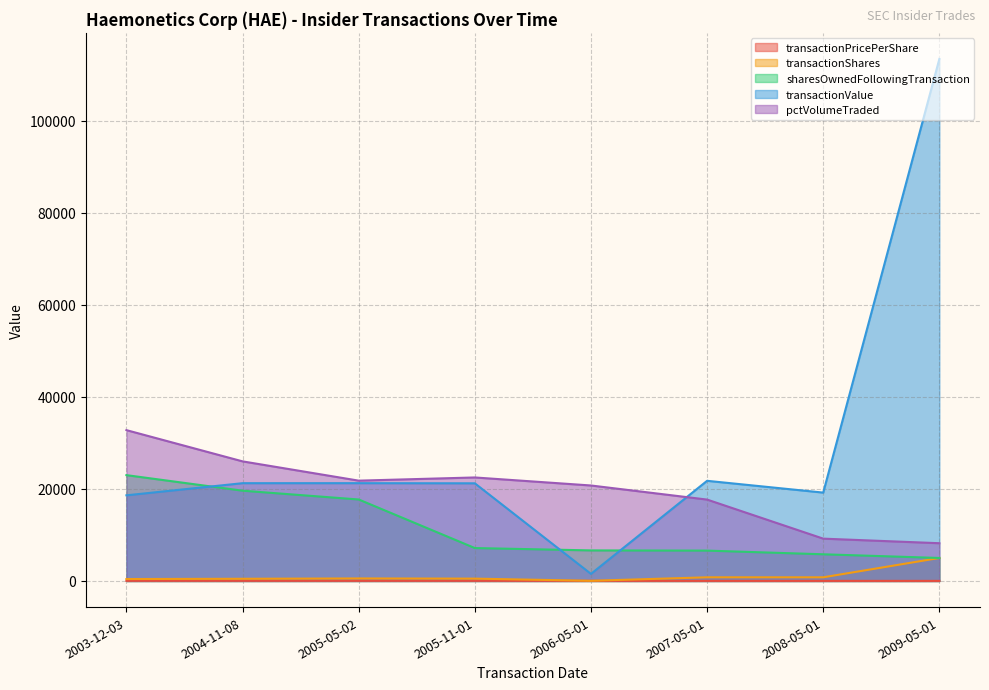

At which label does sharesOwnedFollowingTransaction reach its peak?

2003-12-03